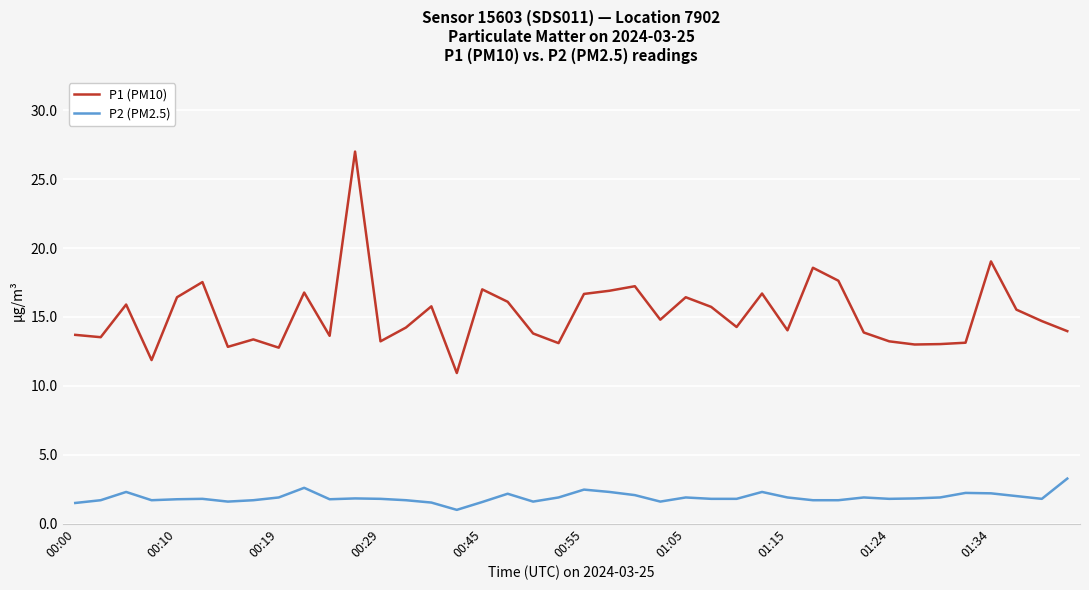

What are all the series names shown in the legend?

P1 (PM10), P2 (PM2.5)